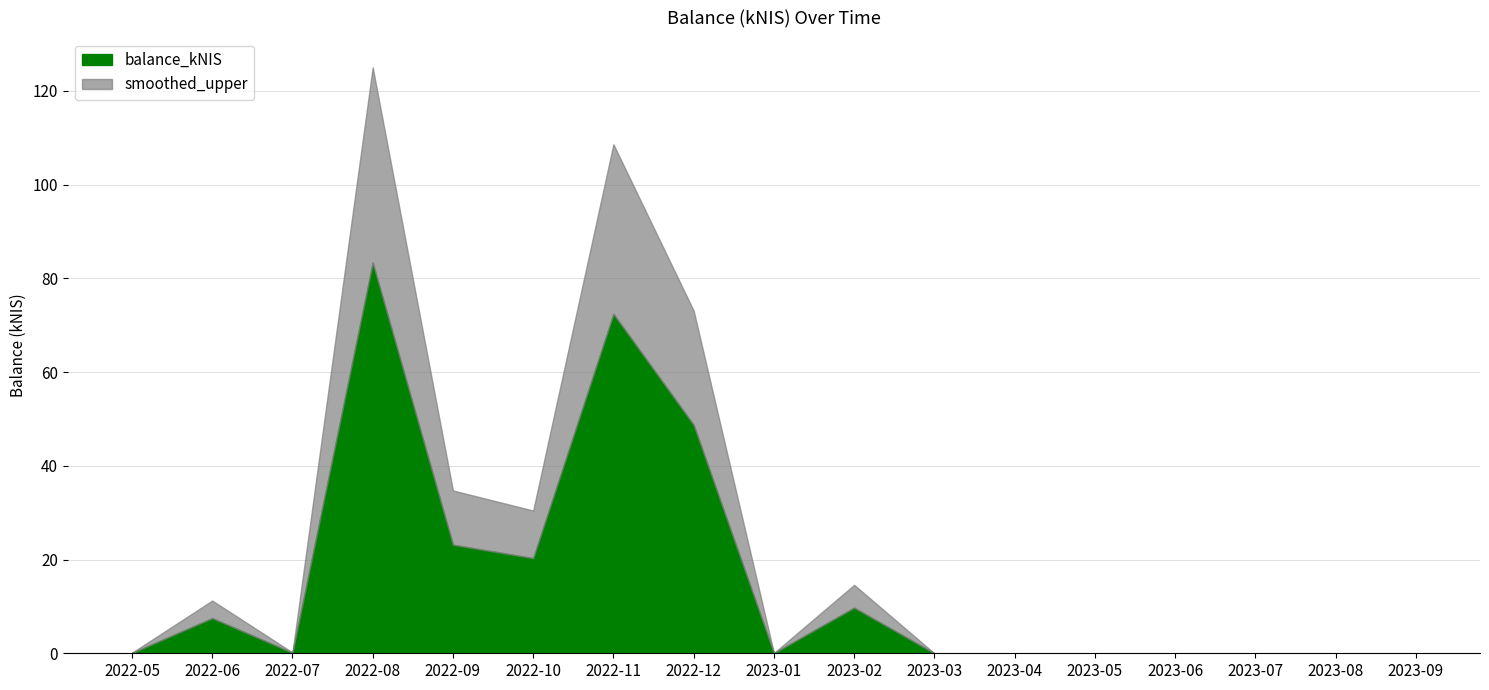

What position from the left is 2022-11?

7